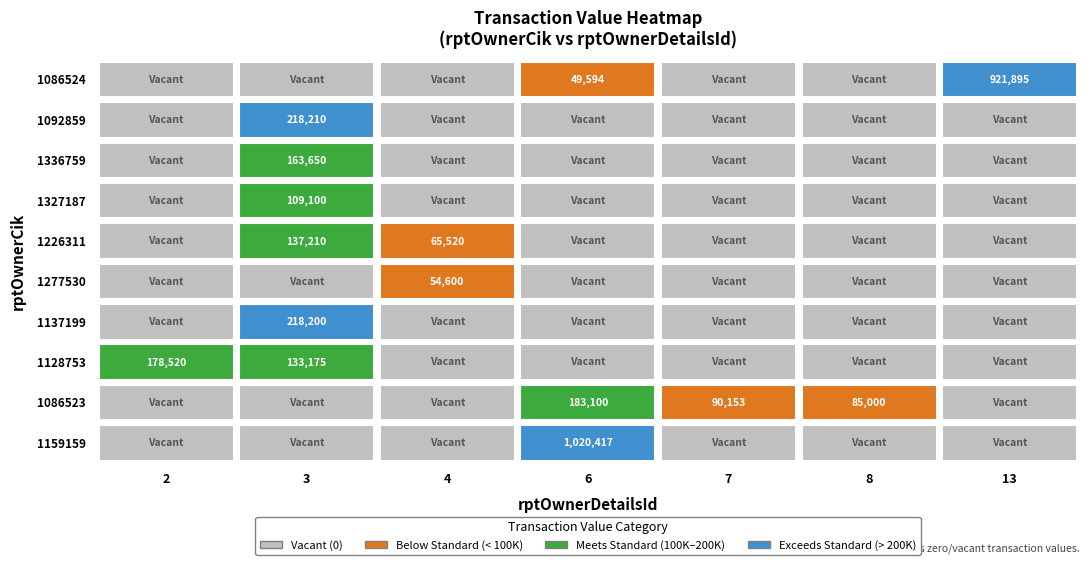

What is the difference between the second highest and minimum values in the 1128753 series?

133175